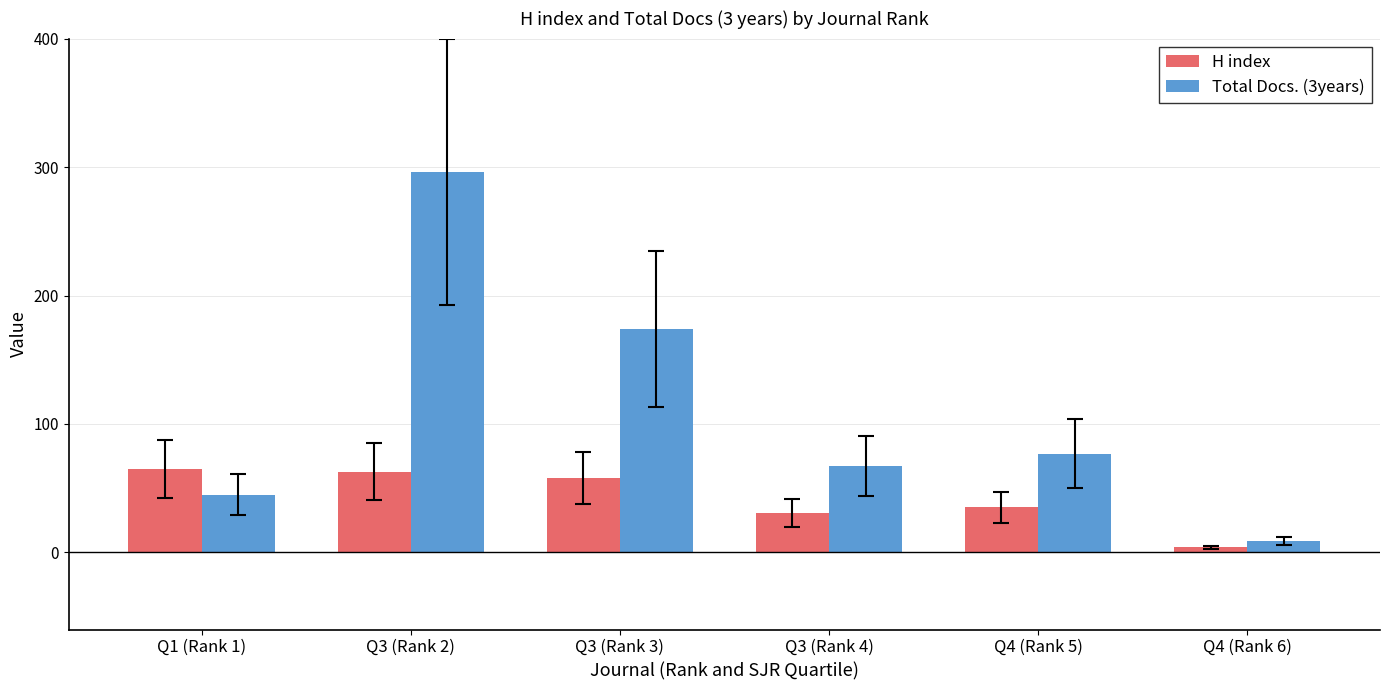

Which series has the largest total across all categories?

Total Docs. (3years)